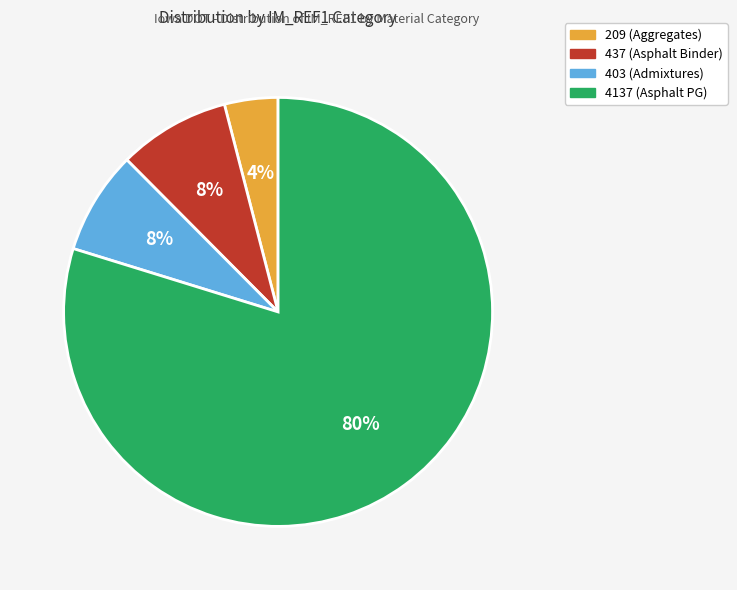

To the nearest percent, what is the average slice percentage?

25%